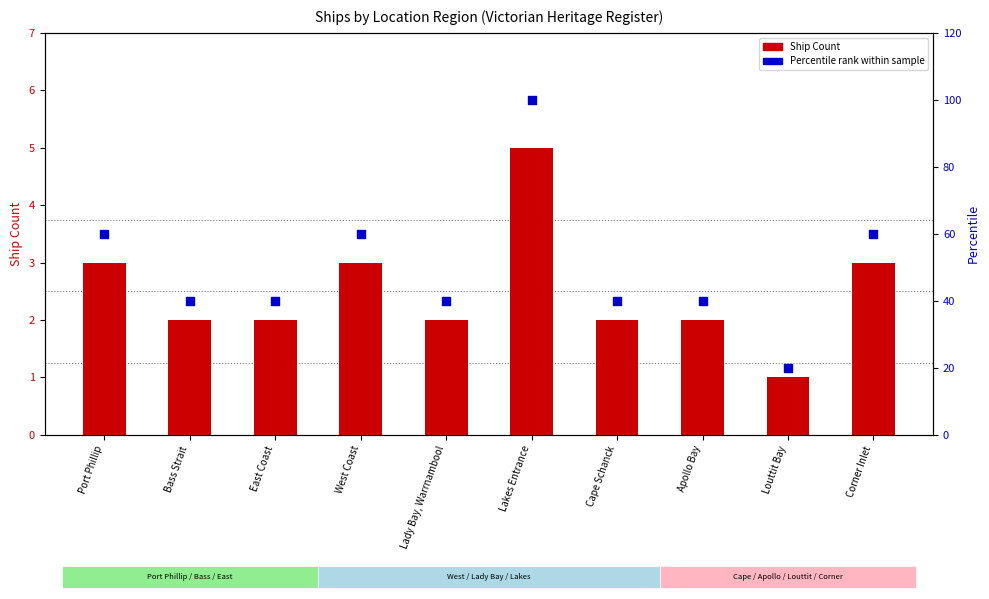

At how many categories does at least one series exceed 3?

10